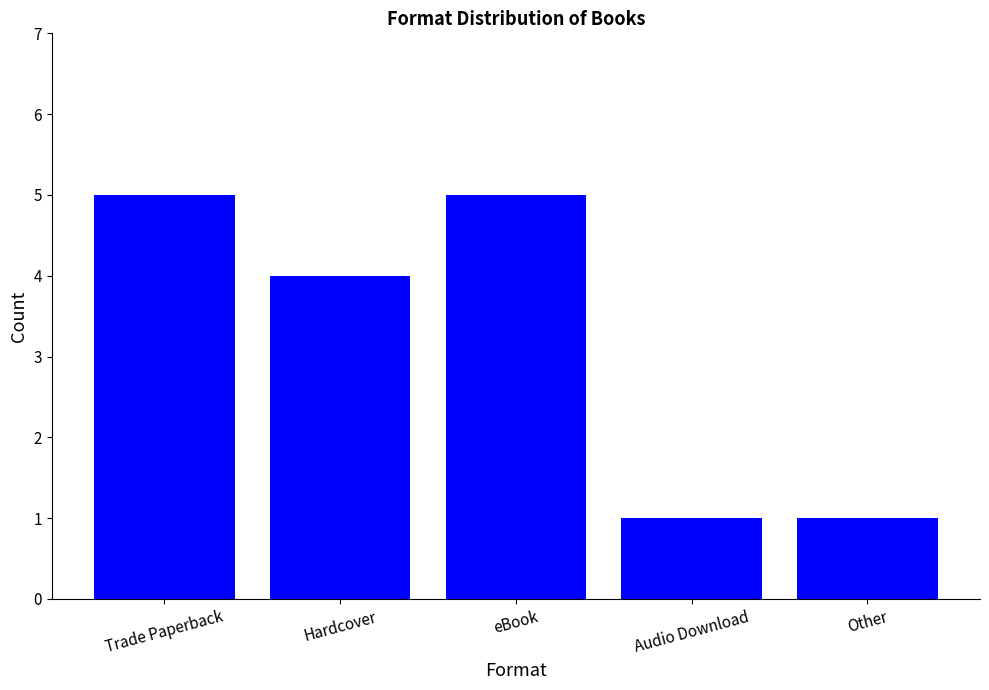

What is the greatest value displayed?

5